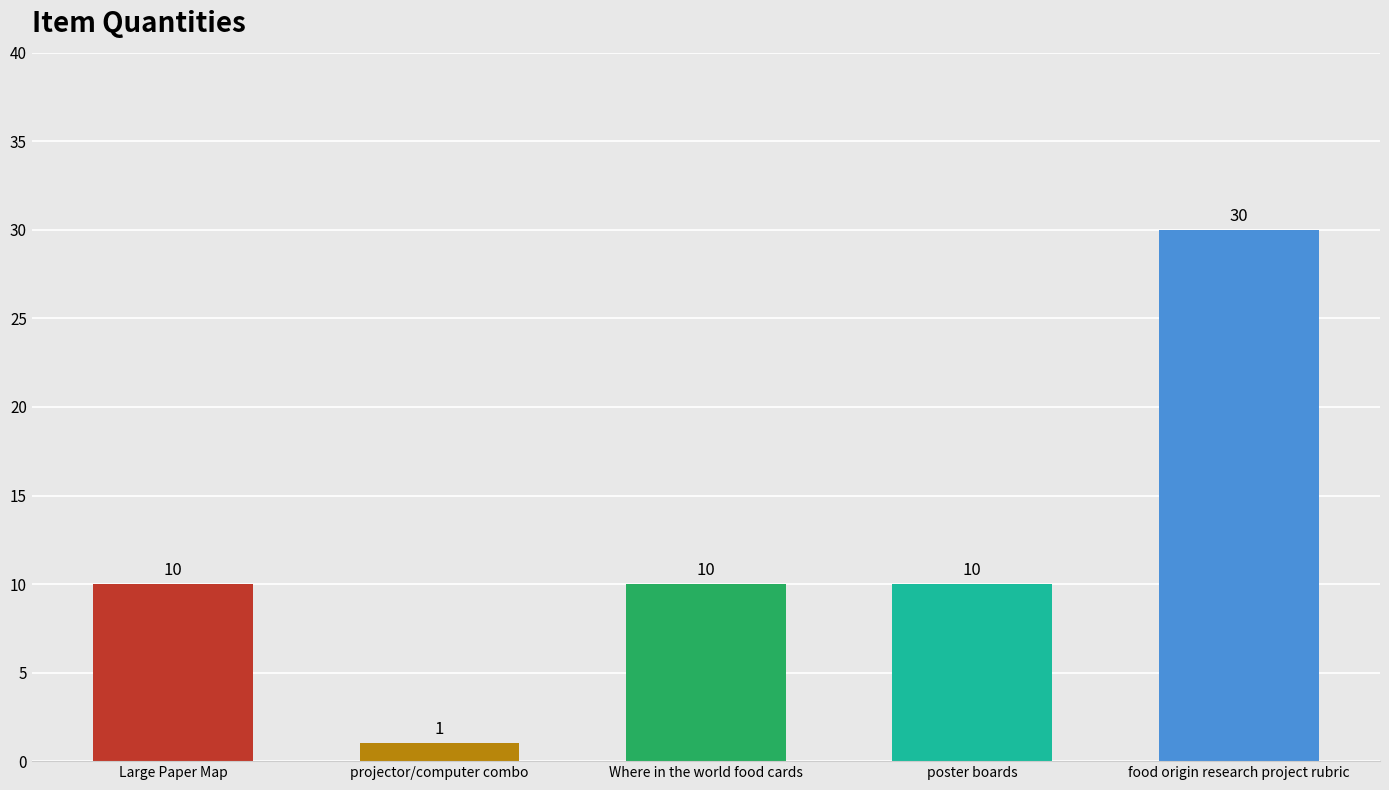

What is the minimum value shown in the chart?

1